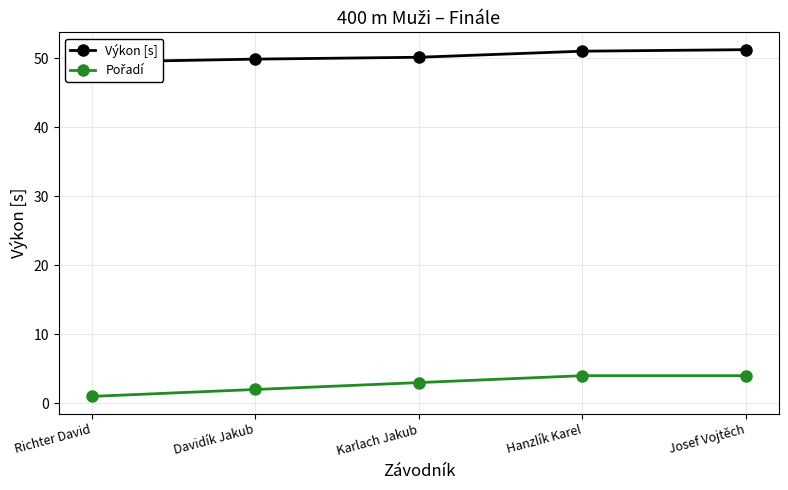

What is the difference between the maximum and minimum values in the Výkon [s] series?

1.8